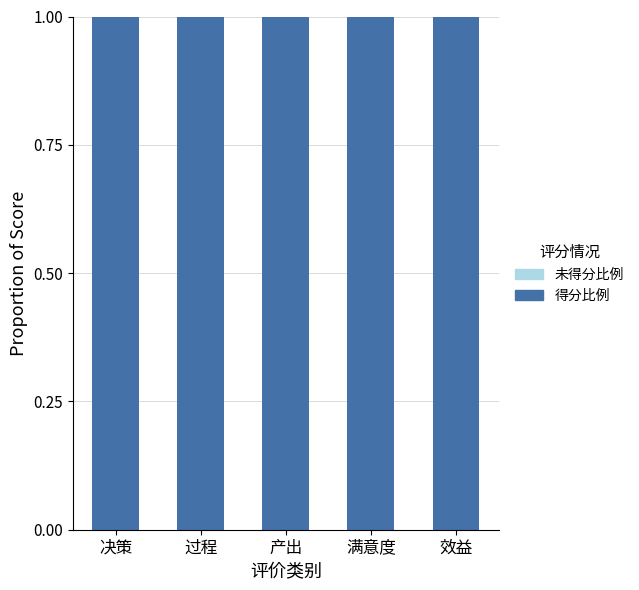

What is the sum of all 得分比例 values?

5.0